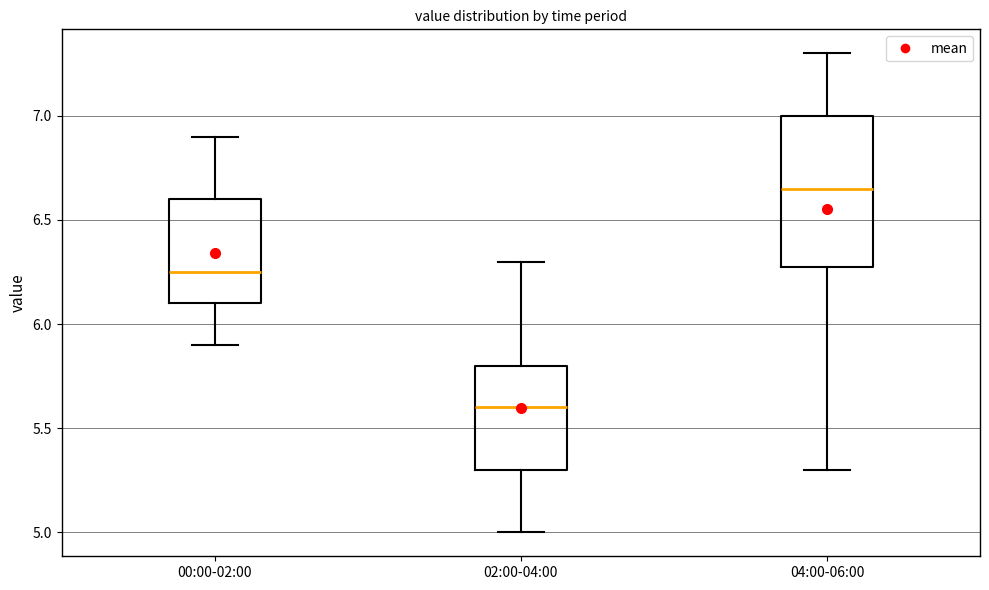

Reading left to right, transcribe this box plot: for each box, give where its median line is, the range the box spans, and where its two whiskers end, as read against the y-axis. The values are not printed on the chart, so give them approximately, as read against the axis.

00:00-02:00: median 6.25, box 6.10 to 6.60, whiskers 5.90 to 6.90
02:00-04:00: median 5.60, box 5.30 to 5.80, whiskers 5.00 to 6.30
04:00-06:00: median 6.65, box 6.30 to 7.00, whiskers 5.30 to 7.30